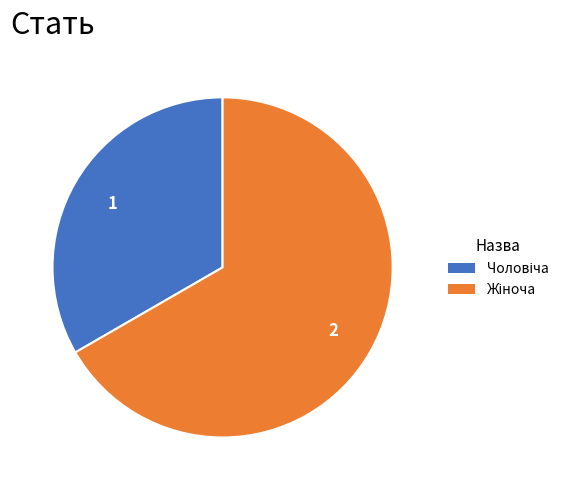

Is there any slice that represents more than half of the pie?

Yes